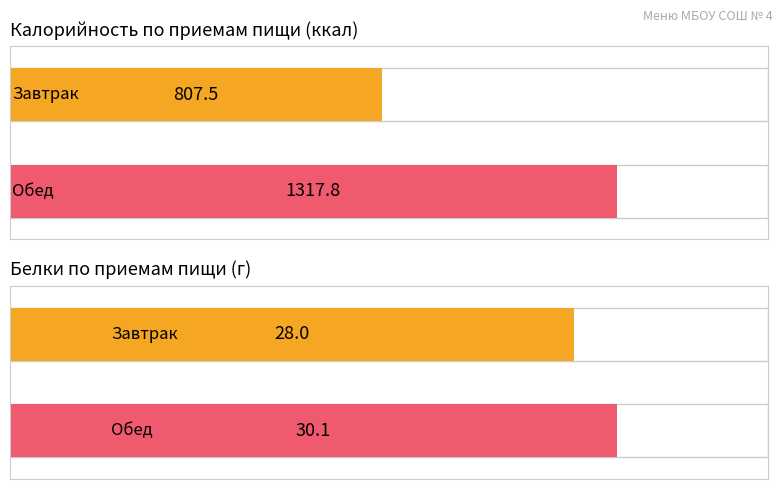

What is the greatest value displayed?

1317.8